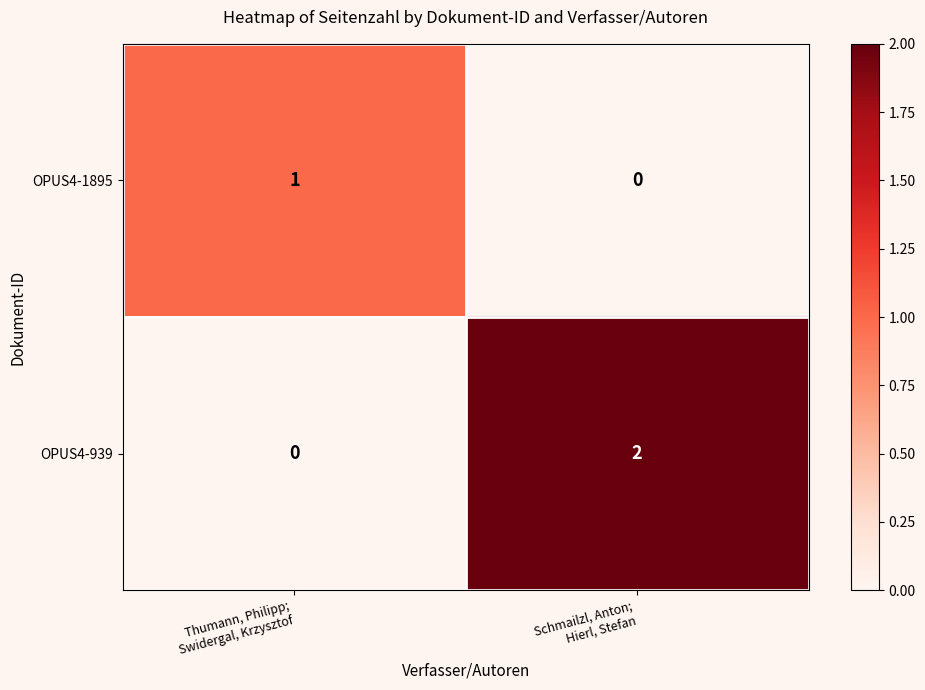

Reading right to left, what are all the values shown in this chart?

OPUS4-1895: 0	1
OPUS4-939: 2	0